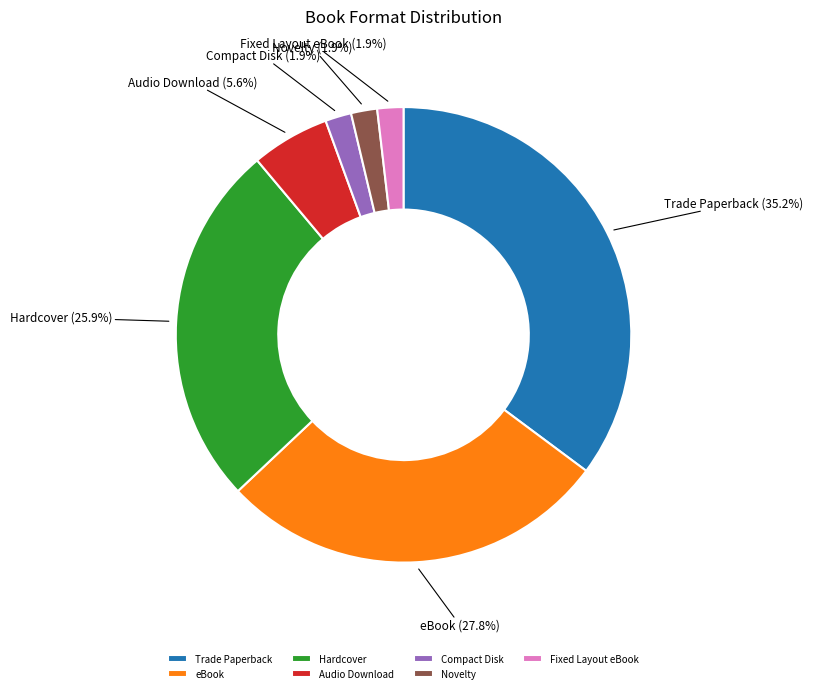

What is the largest slice in the pie chart?

Trade Paperback